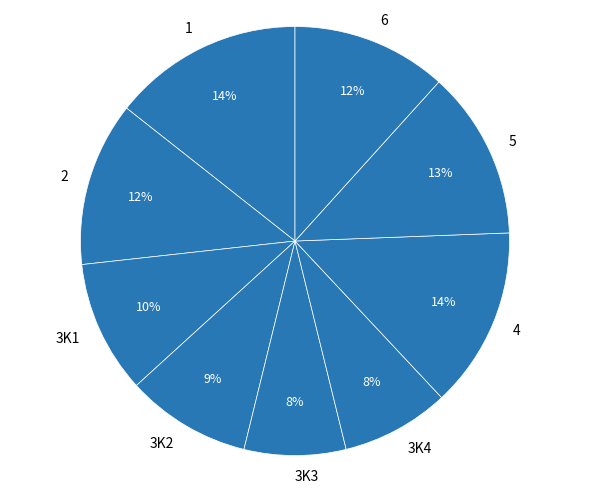

What percentage is the 2 slice, to the nearest percent?

12%